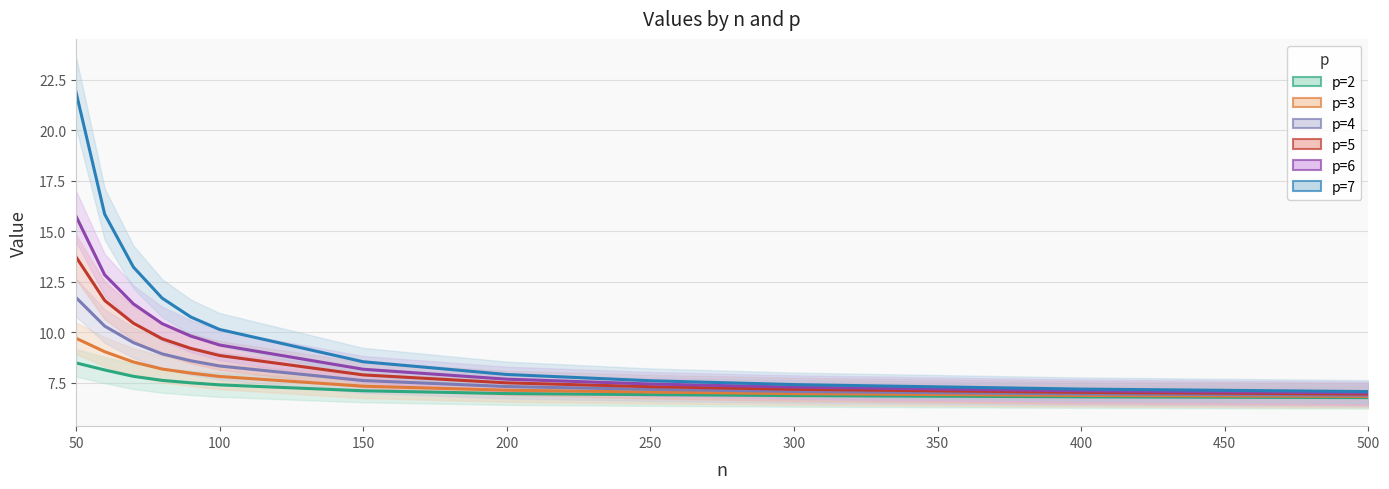

How many data points in p=3 are less than 7?

3